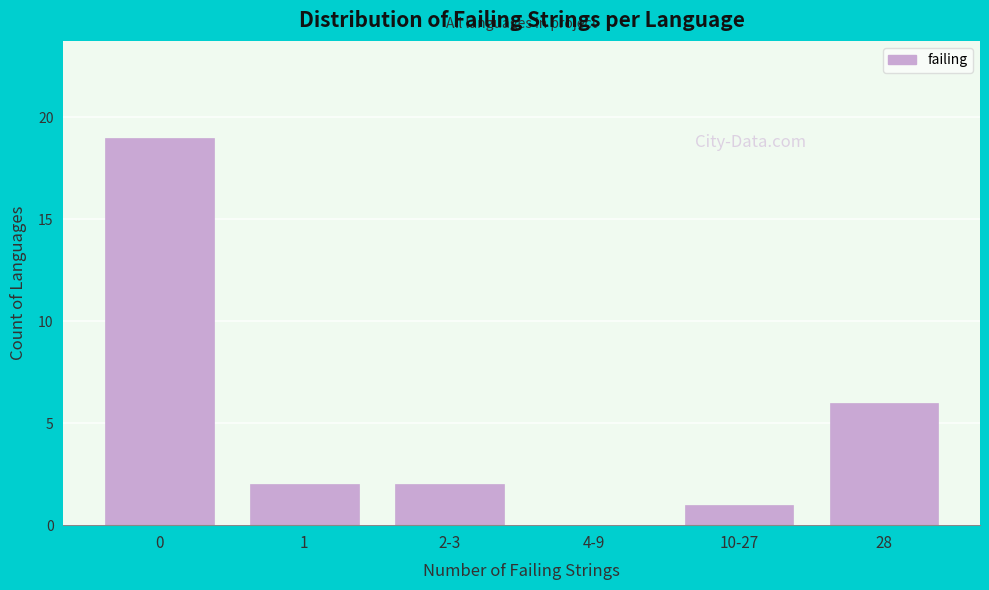

Reading left to right, what are all the values shown in this chart?

0=19	1=2	2-3=2	4-9=0	10-27=1	28=6